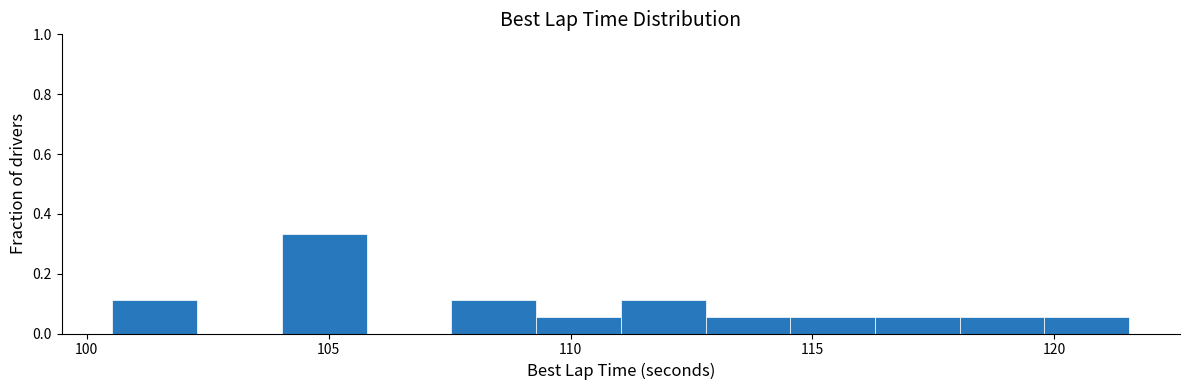

Read against the x-axis, roughly where is the centre of the tallest bar?

105.0